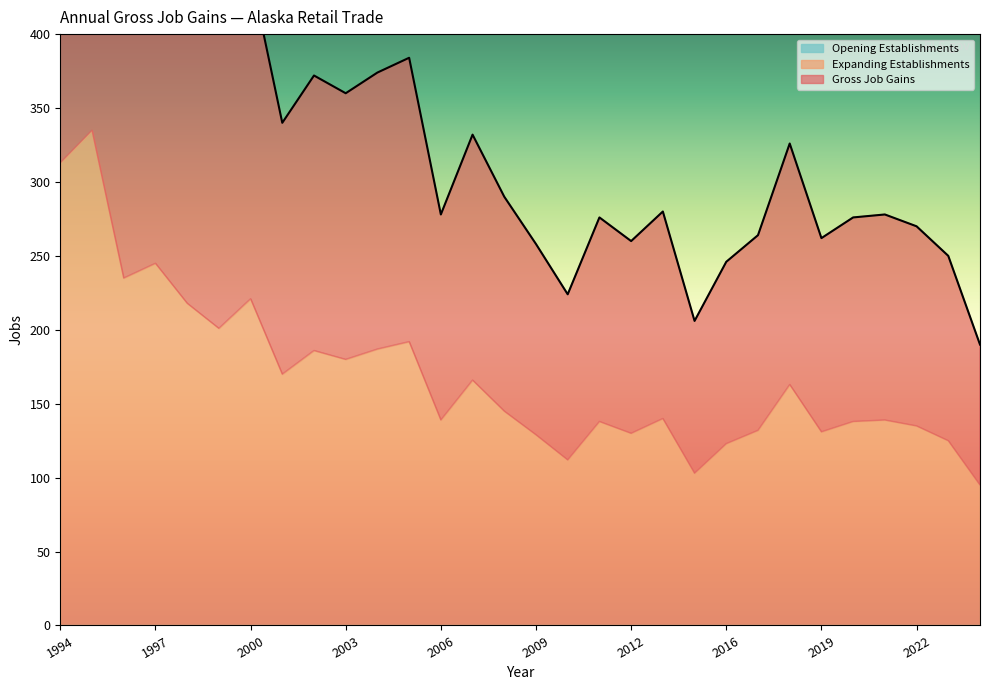

What are all the series names shown in the legend?

Gross Job Gains, Expanding Establishments, Opening Establishments